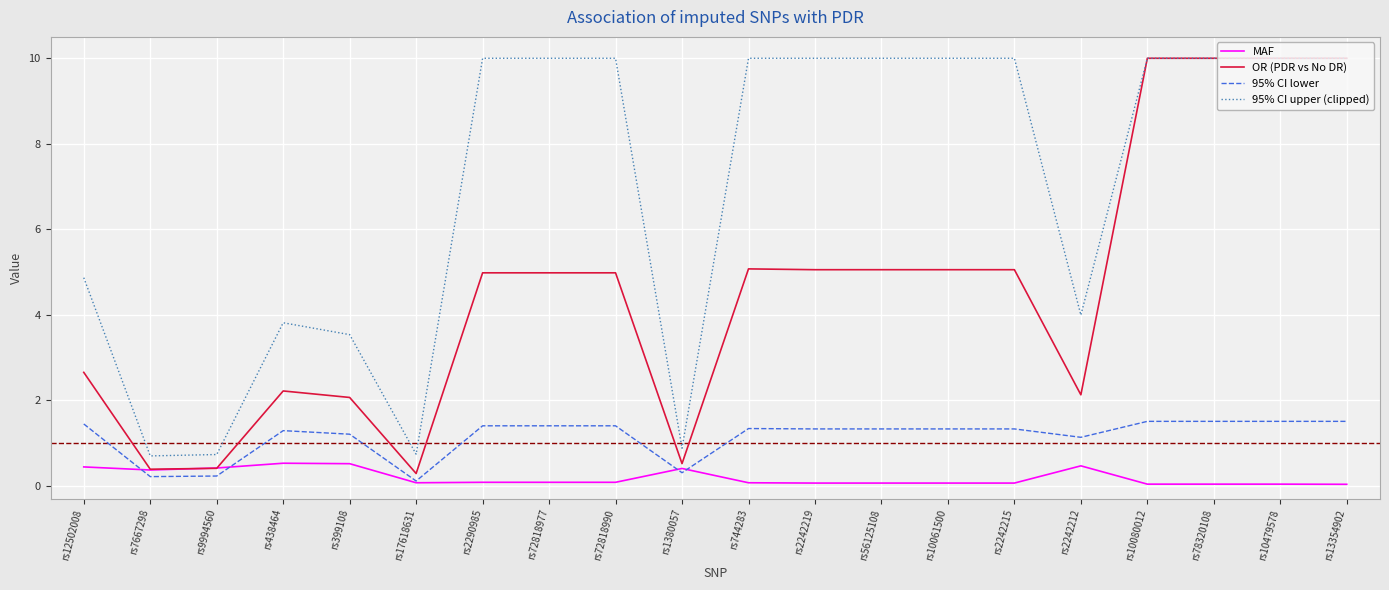

True or false: 95% CI upper (clipped) and 95% CI lower intersect in this chart.

False